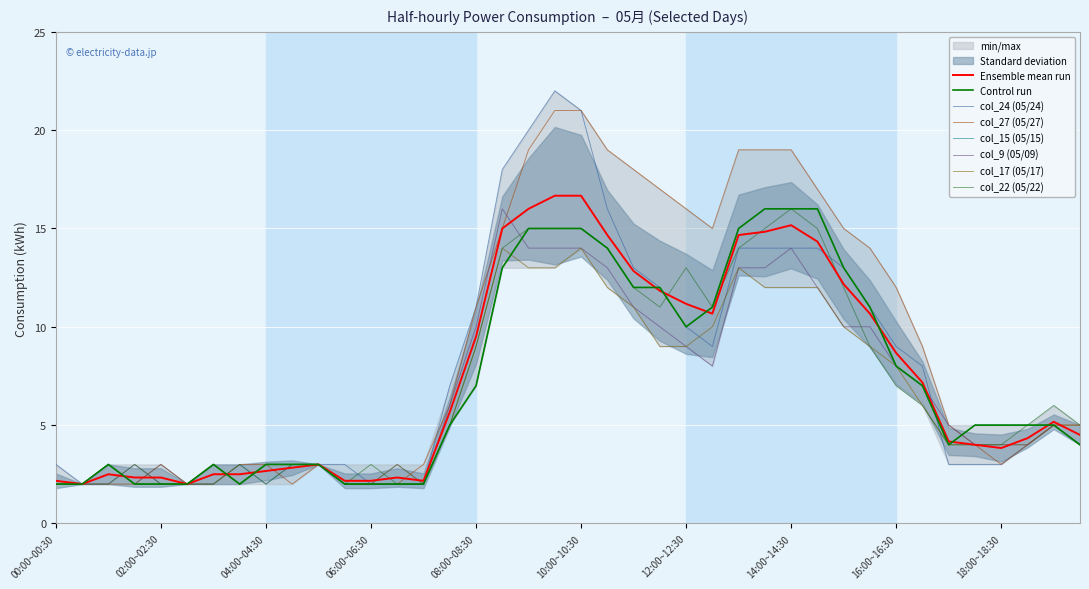

At which category is the sum across all series the highest?

09:30~10:00